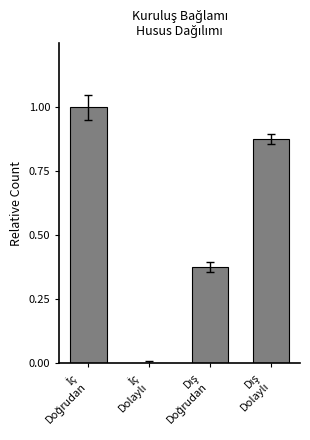

What is the maximum value shown in the chart?

1.0